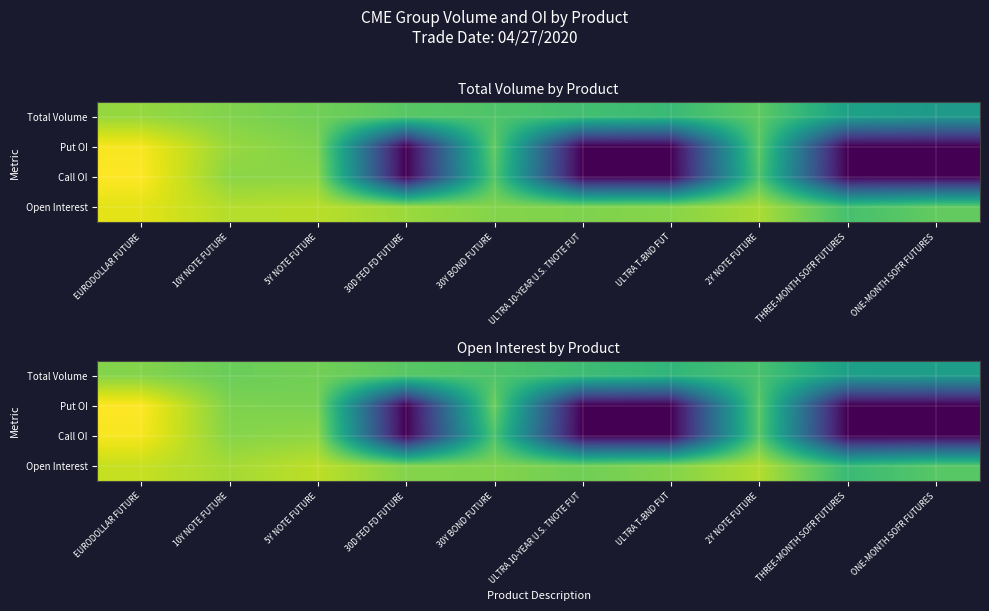

At which category is the sum across all series the highest?

EURODOLLAR FUTURE